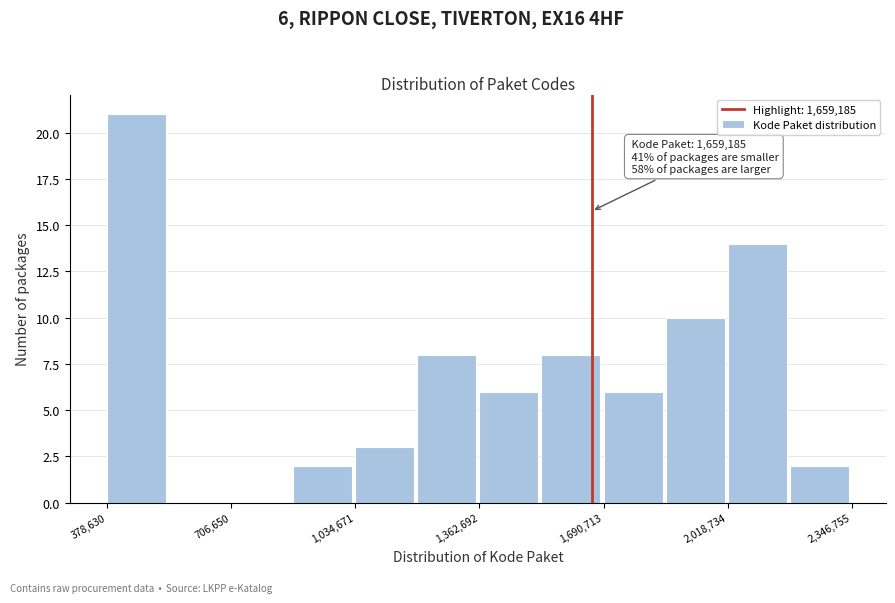

Around what value on the x-axis is the tallest bar? Give the approximate position of its centre, as read against the axis.

450000